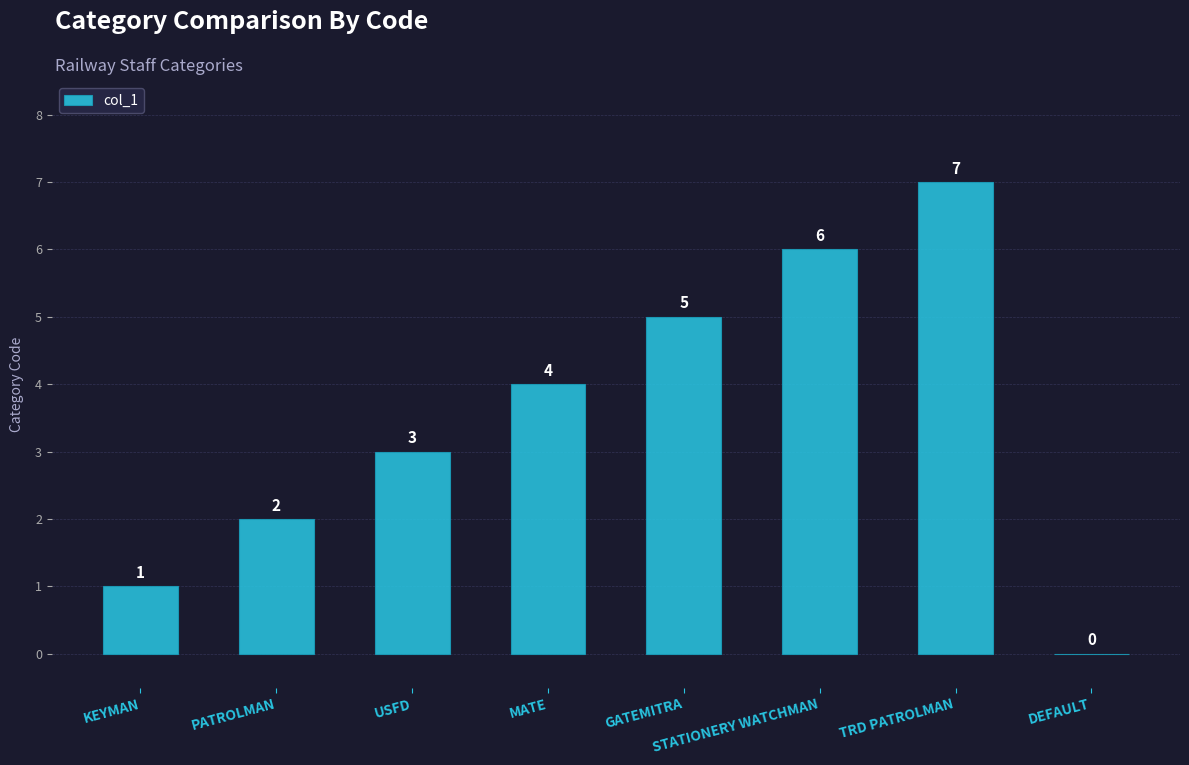

Is it true that the value at GATEMITRA is 5?

True